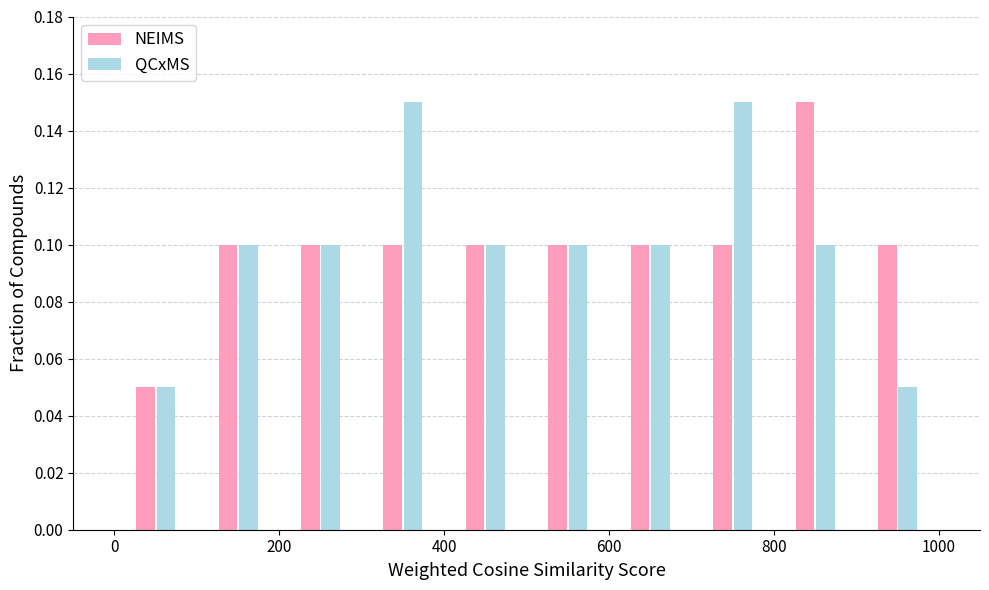

Reading left to right, list every range on the x-axis with the height of the bar of each series over it. The values are not printed on the chart, so give them approximately, as read against the axis.

0 to 100: NEIMS=0.05	QCxMS=0.05
100 to 200: NEIMS=0.10	QCxMS=0.10
200 to 300: NEIMS=0.10	QCxMS=0.10
300 to 400: NEIMS=0.10	QCxMS=0.15
400 to 500: NEIMS=0.10	QCxMS=0.10
500 to 600: NEIMS=0.10	QCxMS=0.10
600 to 700: NEIMS=0.10	QCxMS=0.10
700 to 800: NEIMS=0.10	QCxMS=0.15
800 to 900: NEIMS=0.15	QCxMS=0.10
900 to 1000: NEIMS=0.10	QCxMS=0.05